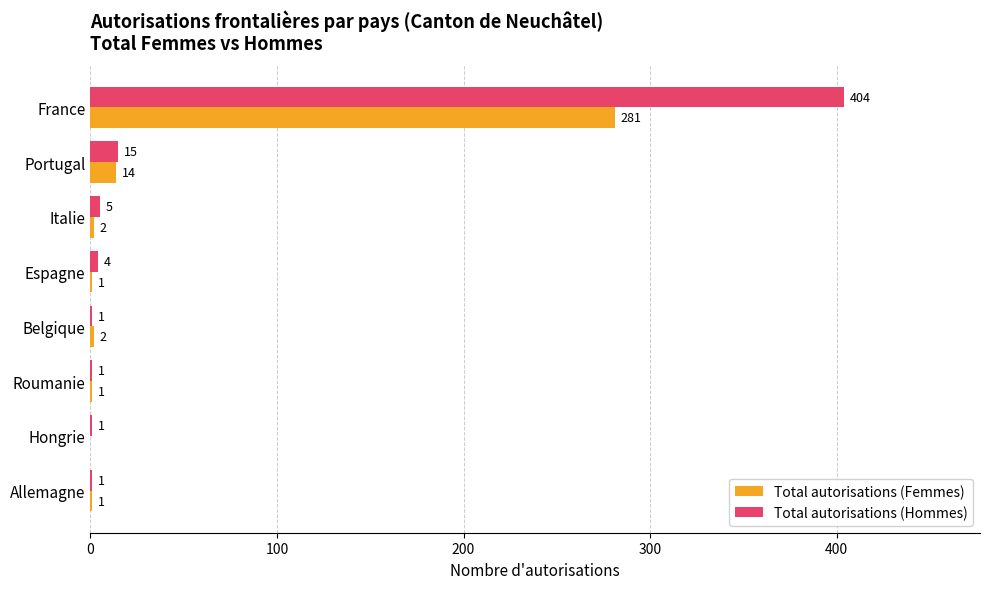

What is the average value of the Total autorisations (Hommes) series?

54